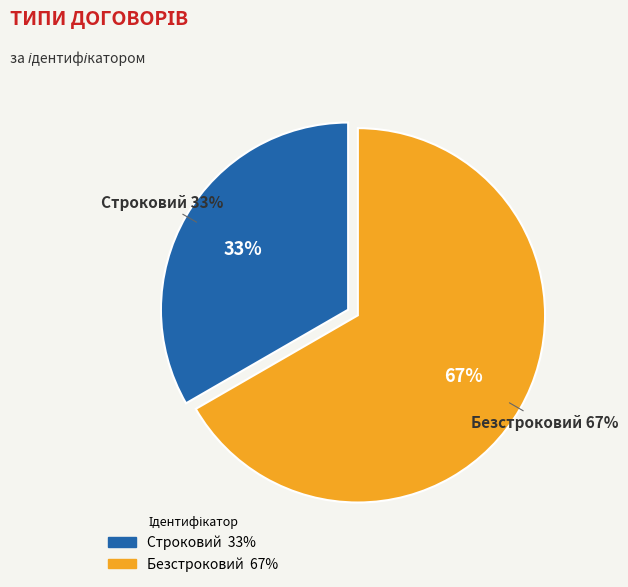

Does Безстроковий represent more than half of the total?

Yes